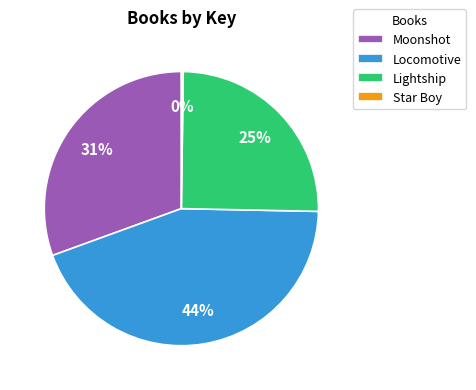

To the nearest percent, what is the difference between the largest and smallest slice percentages?

44%